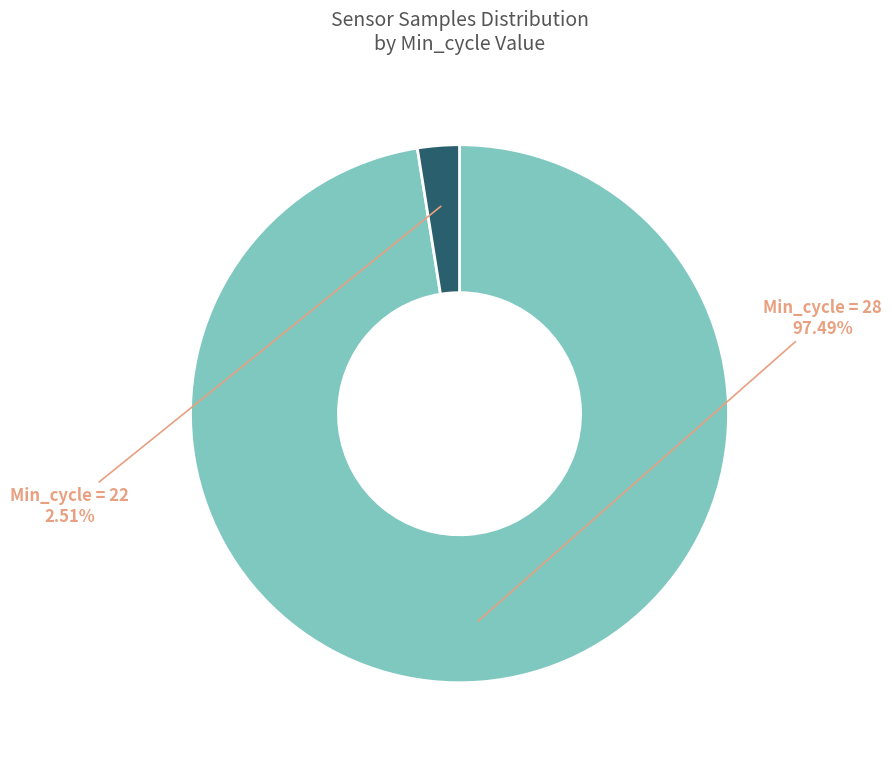

Is there any slice that represents more than half of the pie?

Yes